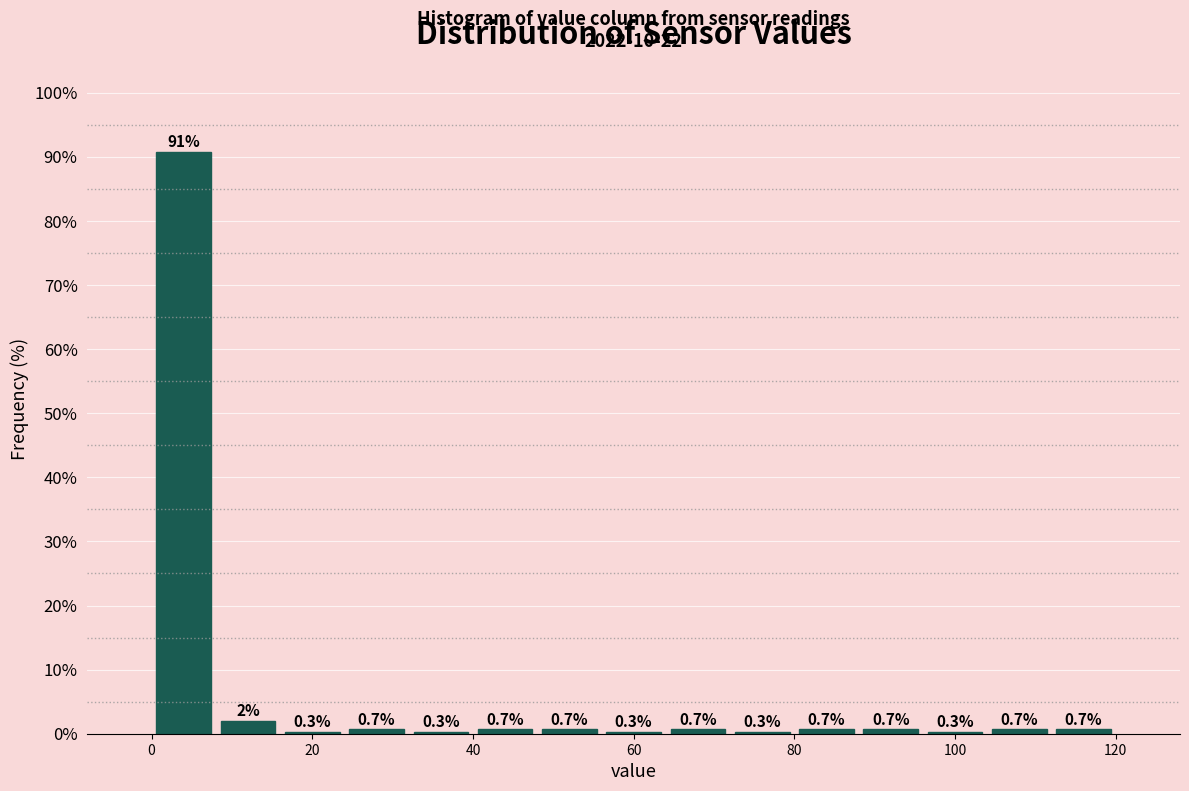

Reading left to right, list every bar in this chart as the range it spans on the x-axis followed by its height.

0 to 8: 90.8
8 to 16: 2.0
16 to 24: 0.3
24 to 32: 0.7
32 to 40: 0.3
40 to 48: 0.7
48 to 56: 0.7
56 to 64: 0.3
64 to 72: 0.7
72 to 80: 0.3
80 to 88: 0.7
88 to 96: 0.7
96 to 104: 0.3
104 to 112: 0.7
112 to 120: 0.7